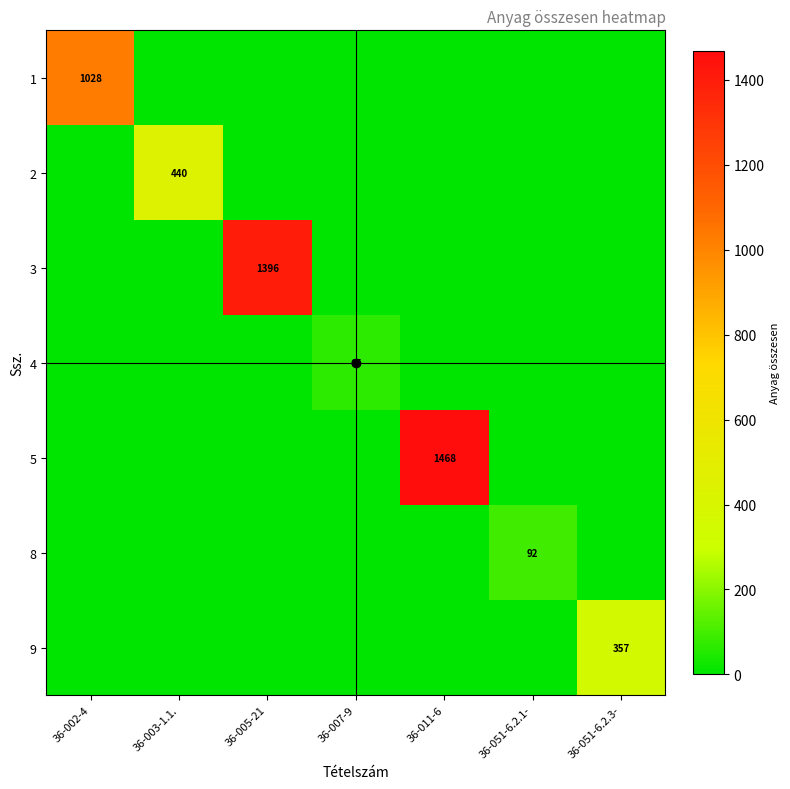

At which category does the chart reach its peak across all series?

36-011-6